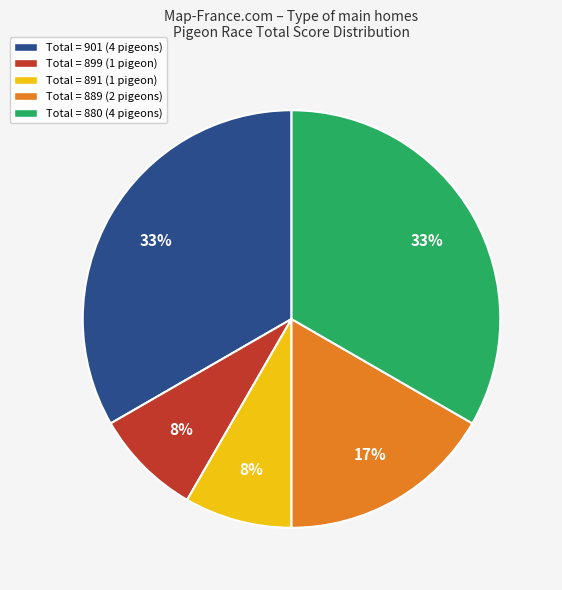

How many slices are in this pie chart?

5